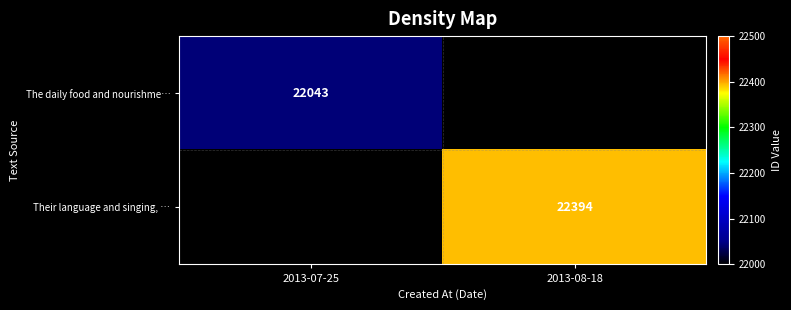

Is the value of The daily food and nourishme… at 2013-07-25 greater than the value of Their language and singing, … at 2013-08-18?

No